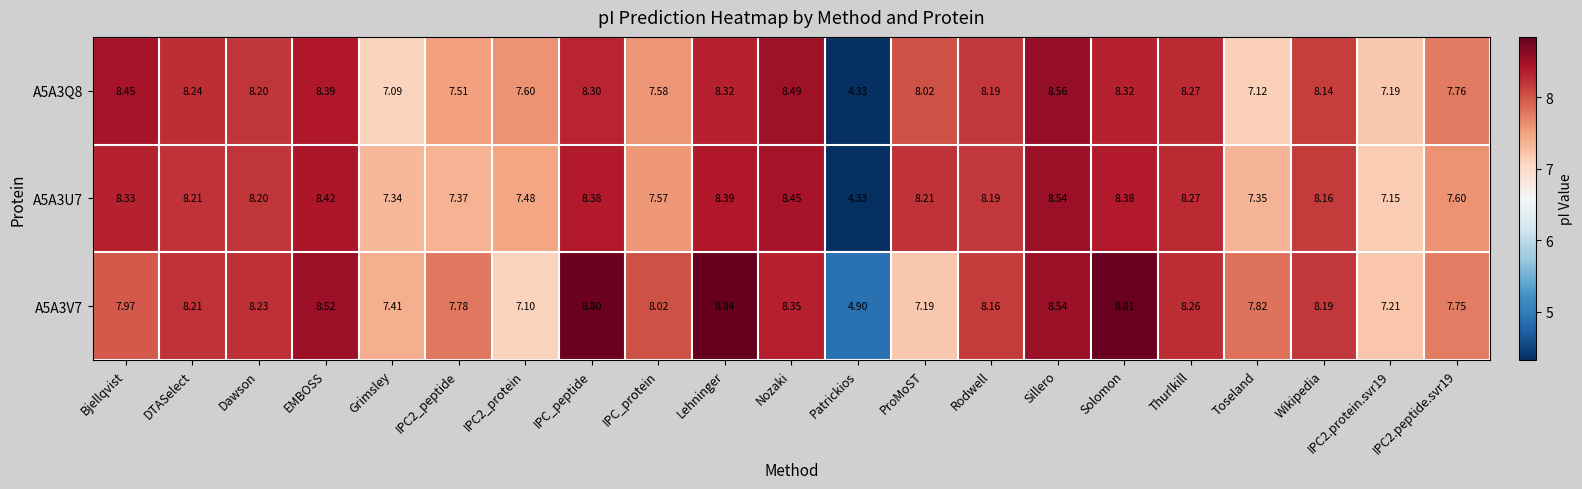

At which category does the chart reach its minimum across all series?

Patrickios